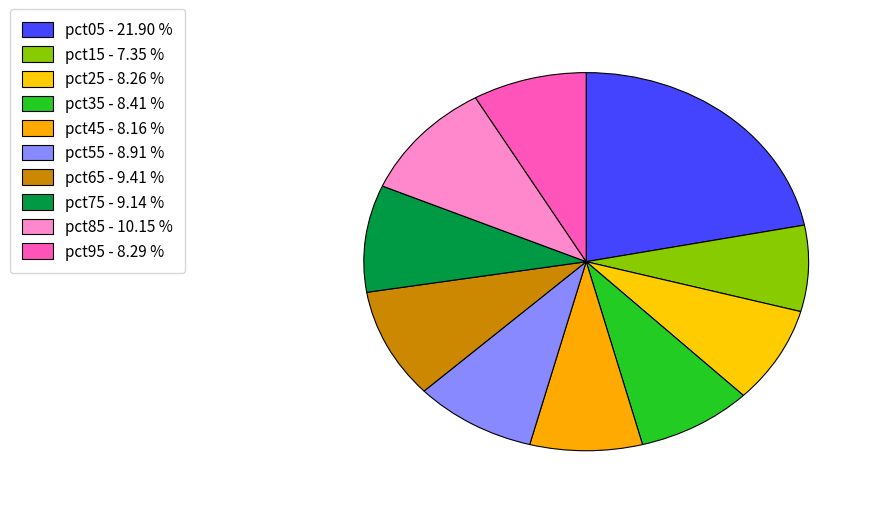

True or false: pct75 accounts for 9% of the total.

True